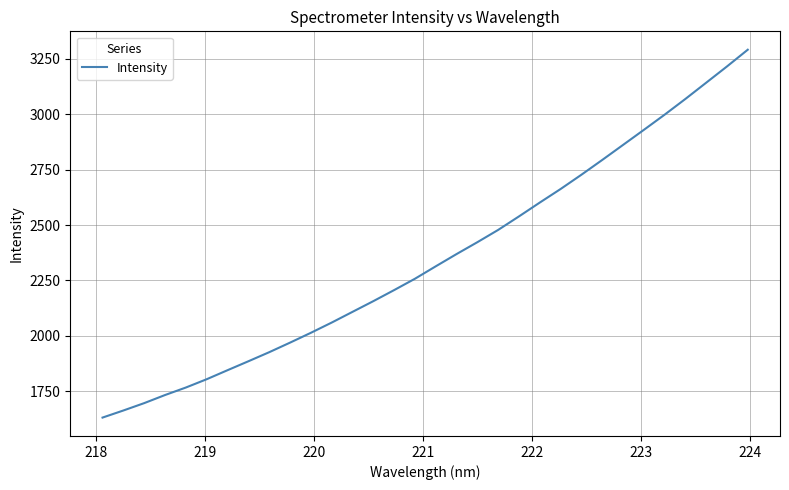

What is the difference between the maximum and minimum values?

1661.1